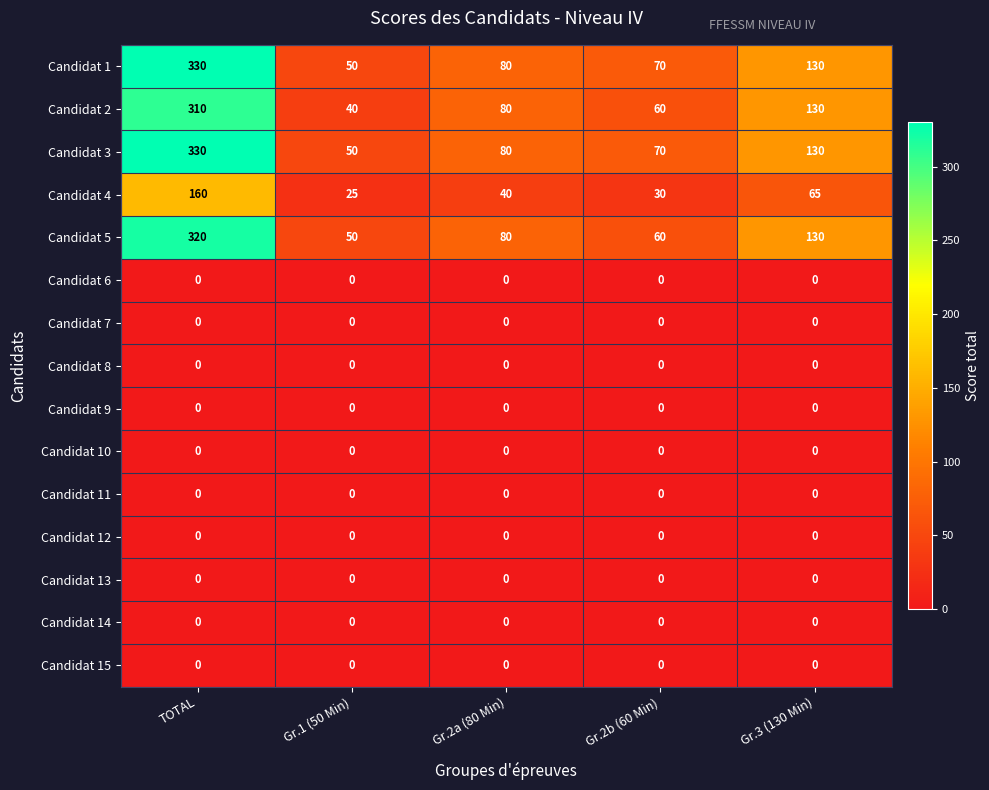

Which category has the highest value across all series?

TOTAL